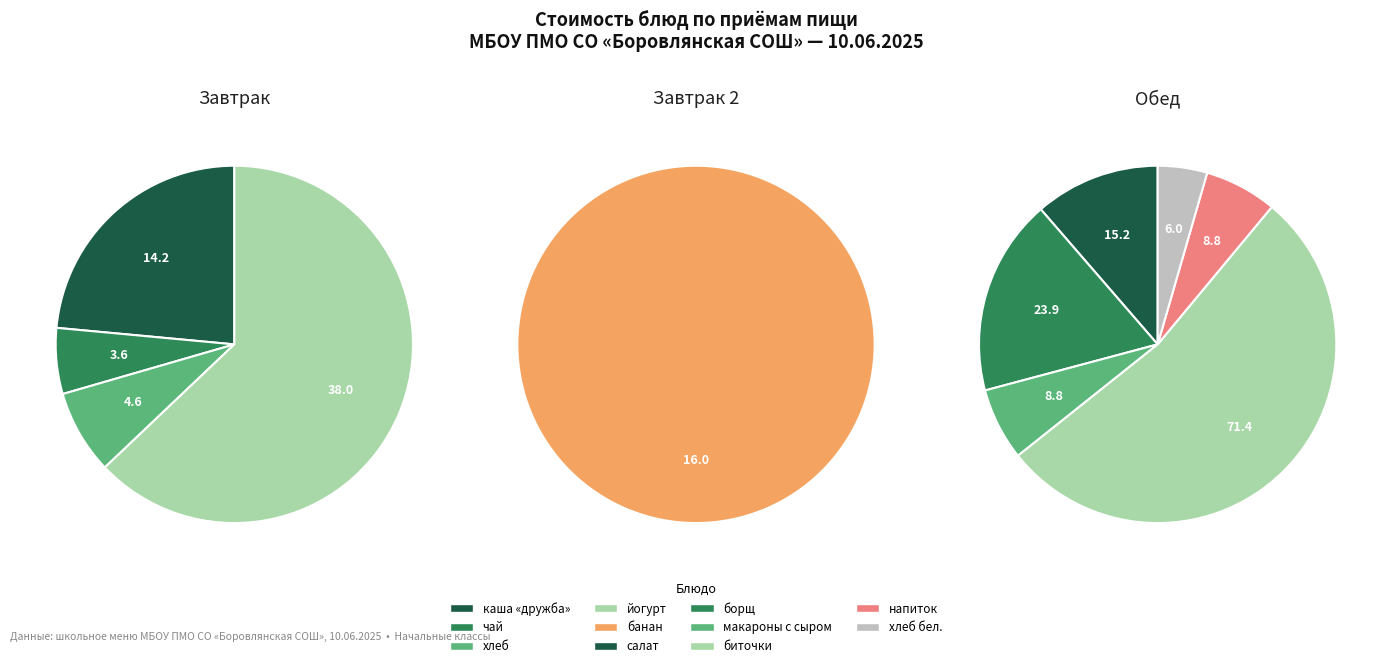

How many slices are in this pie chart?

11